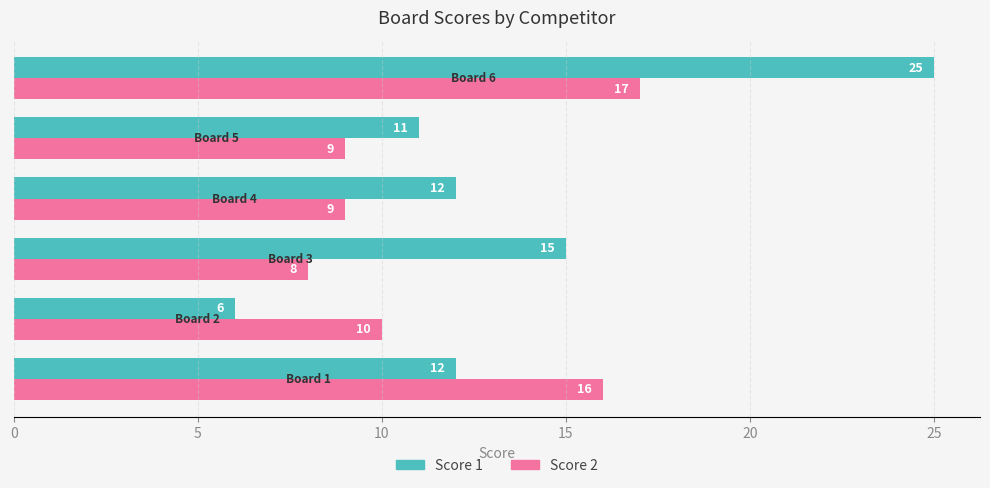

What is the lowest value of the Score 2 series?

8